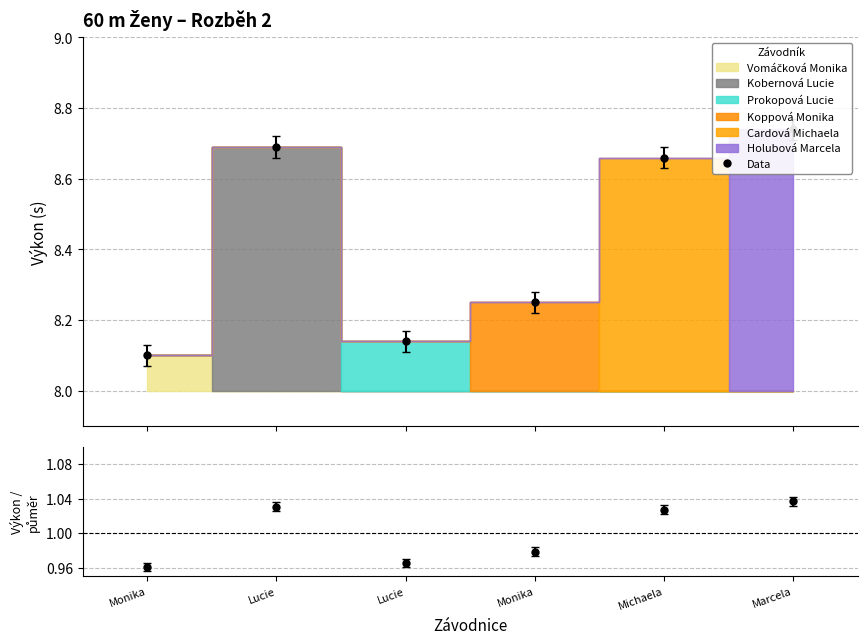

Reading left to right, list all the values displayed in this chart.

Data: 8.1	8.7	8.1	8.2	8.7	8.7
Výkon / průměr: 1.0	1.0	1.0	1.0	1.0	1.0